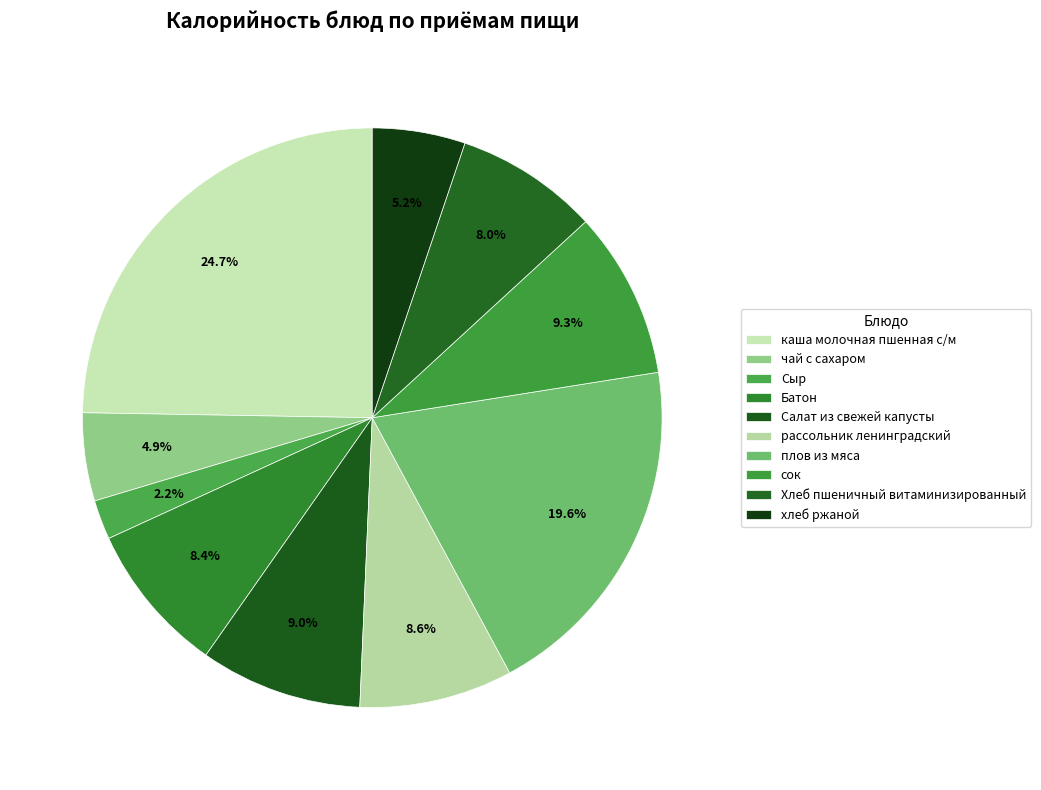

What percentage do каша молочная пшенная с/м and Батон together represent?

33.2%